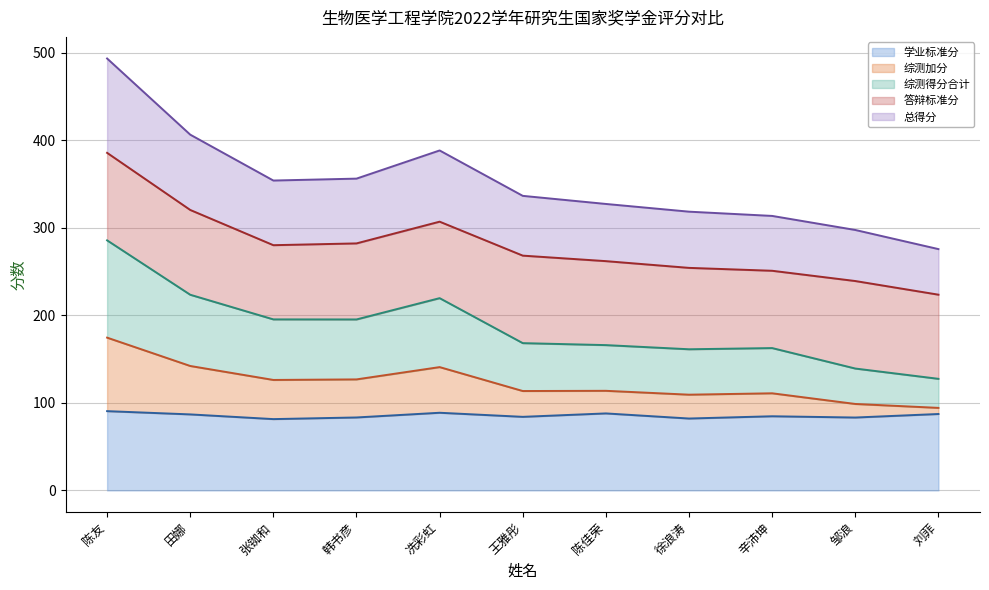

Reading left to right, list all the values displayed in this chart.

学业标准分 (线): 90.6	86.9	81.5	83.4	88.8	84.1	88.0	82.2	84.7	83.3	87.3
综测加分 (线): 174.6	142.2	126.2	126.9	140.9	113.6	113.8	109.4	111.0	98.8	94.3
综测得分合计 (线): 285.8	223.6	195.4	195.4	219.7	168.3	166.1	161.3	162.7	139.3	127.5
答辩标准分 (线): 385.8	320.5	280.2	282.3	307.1	268.3	262.0	254.3	251.0	239.3	223.7
总得分 (线): 493.6	406.6	354.1	356.3	388.5	336.6	327.4	318.6	313.7	297.6	275.8